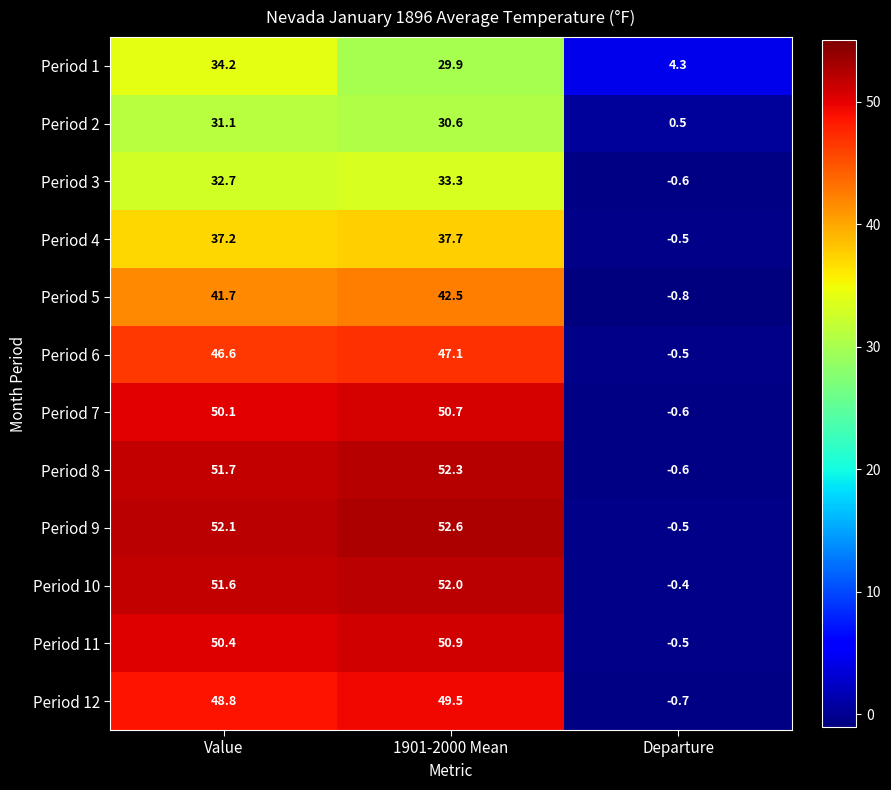

Which series has the widest spread of values?

Period 9